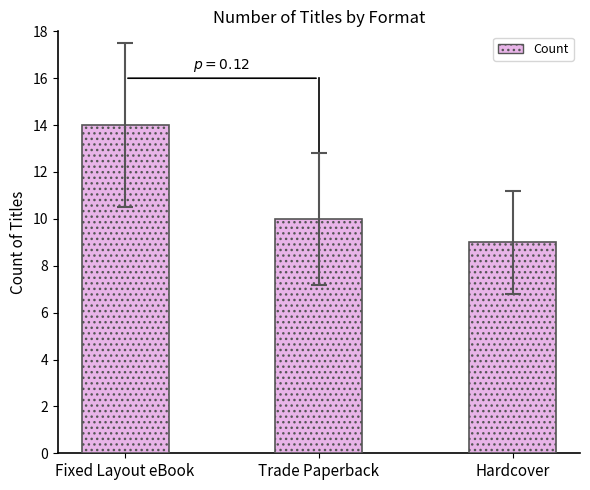

What is the greatest value displayed?

14